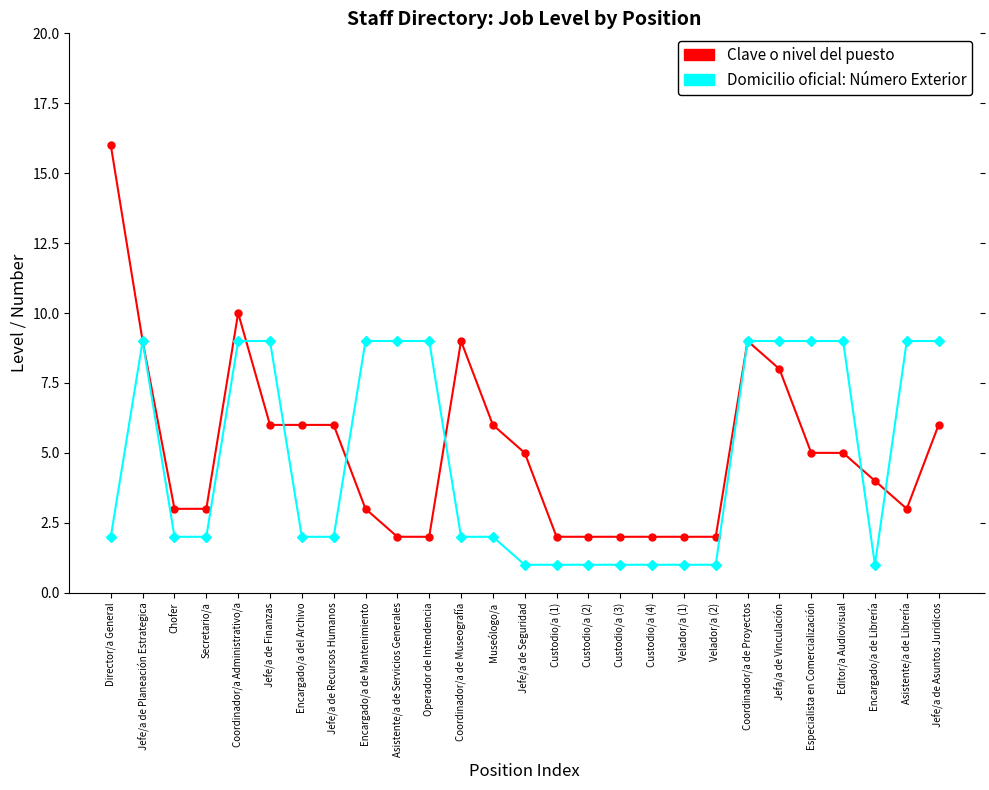

What are all the series names shown in the legend?

Clave o nivel del puesto, Domicilio oficial: Número Exterior